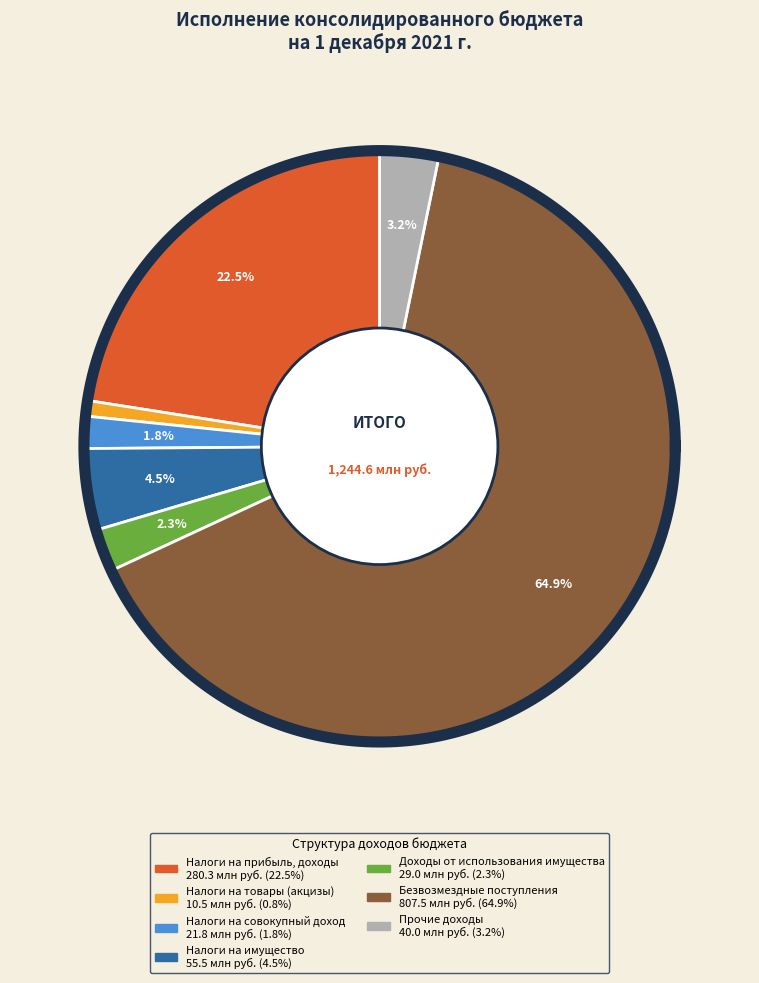

What percentage do ДОХОДЫ ОТ ИСПОЛЬЗОВАНИЯ ИМУЩЕСТВА and БЕЗВОЗМЕЗДНЫЕ ПОСТУПЛЕНИЯ together represent?

67.2%